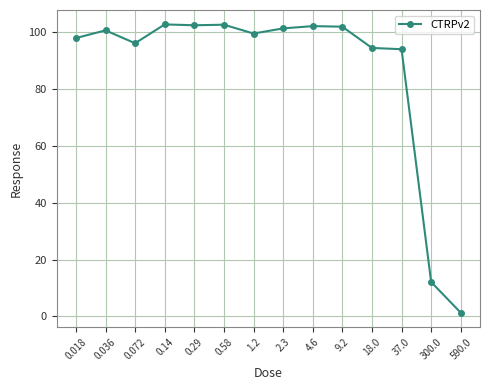

What is the difference between the second highest and second lowest values?

90.6